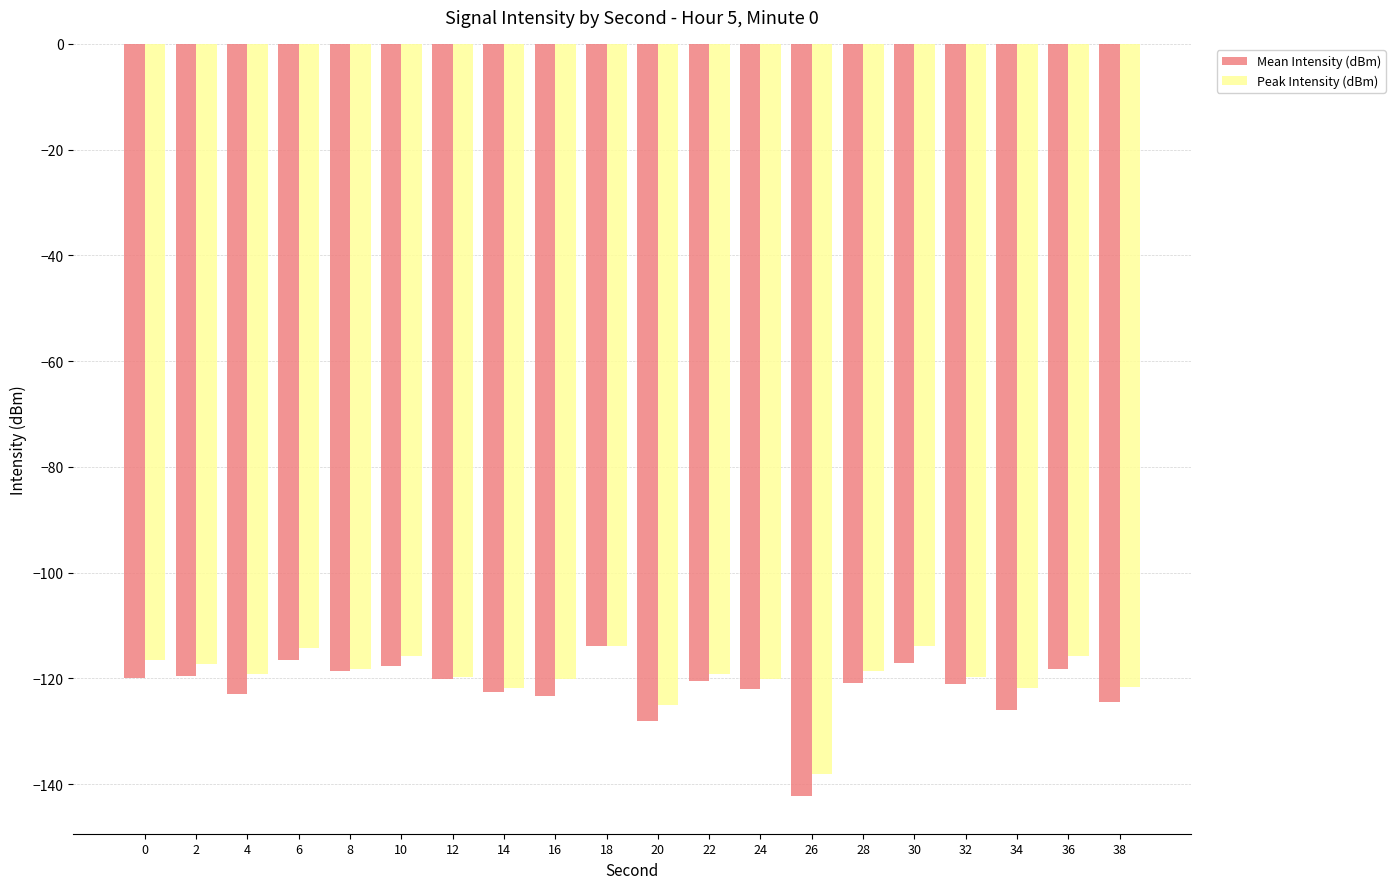

How many categories are shown in the chart?

20